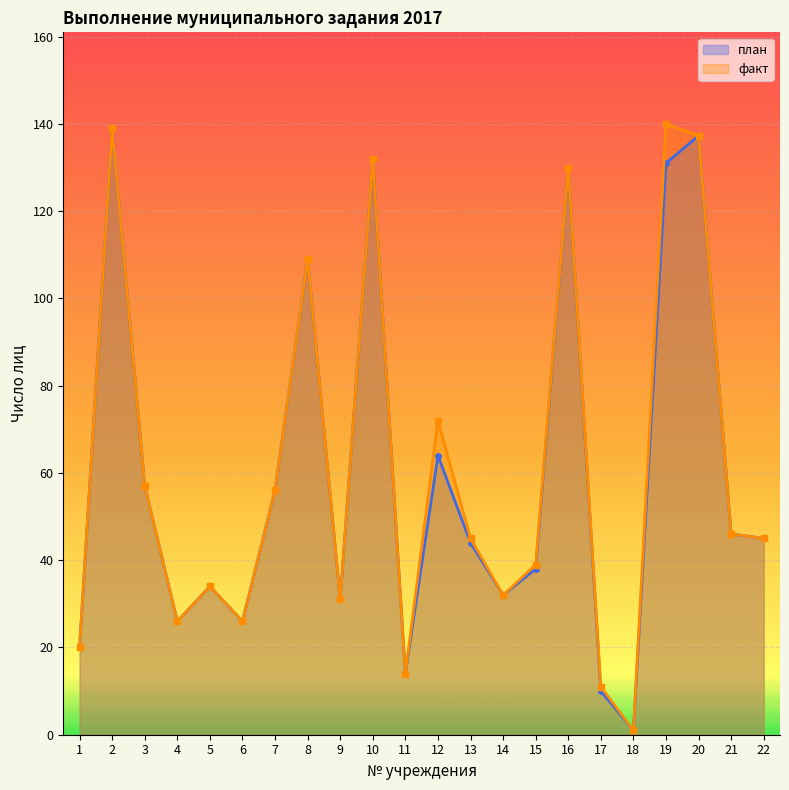

Between 19 and 6, which is larger?

19